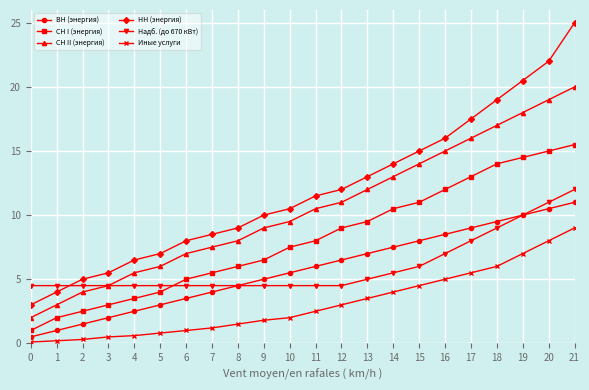

Which category has the highest value across all series?

21